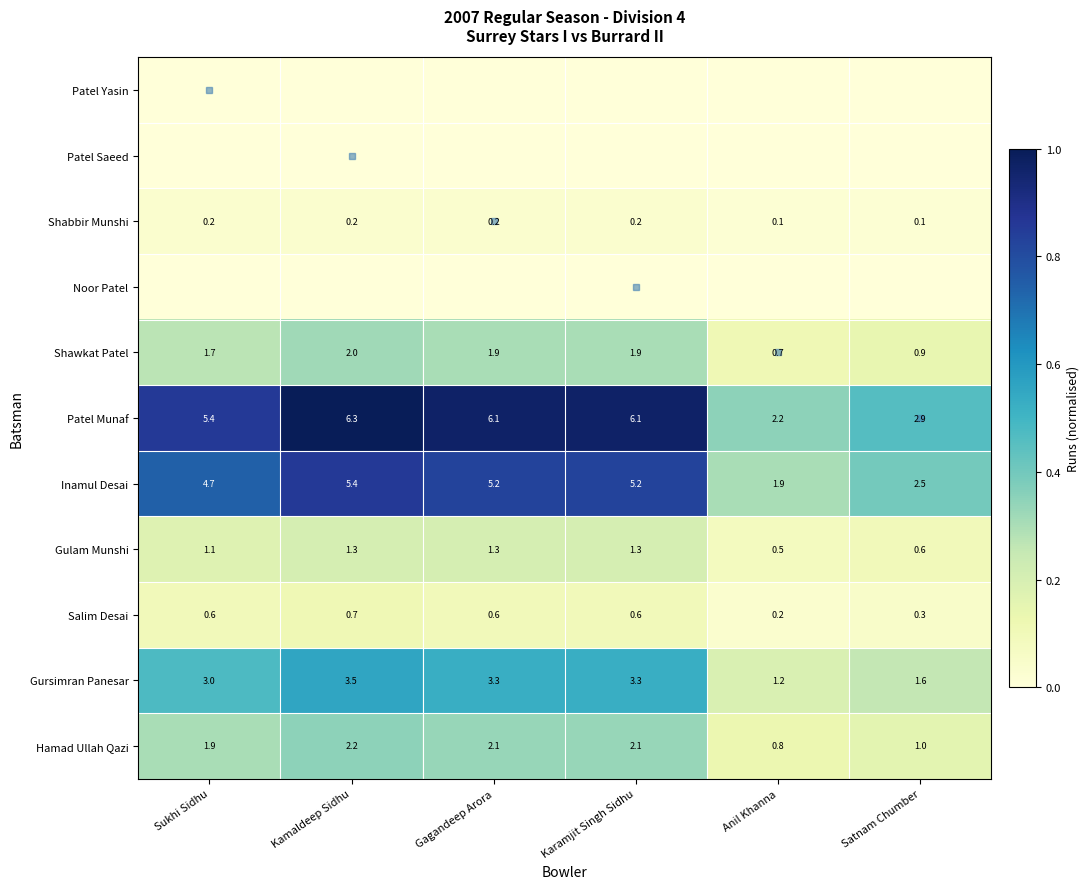

Is the value of Patel Munaf at Satnam Chumber greater than the value of Hamad Ullah Qazi at Kamaldeep Sidhu?

Yes